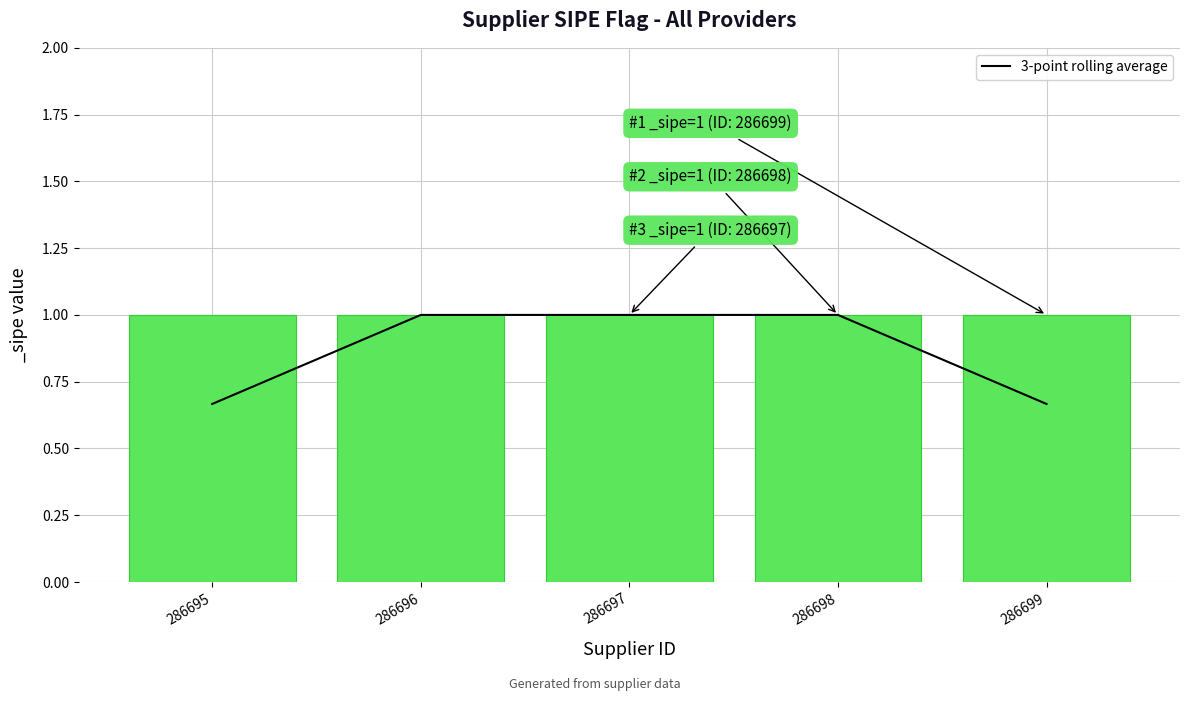

The chart shows a value of 1.0 at 286697. True or false?

True